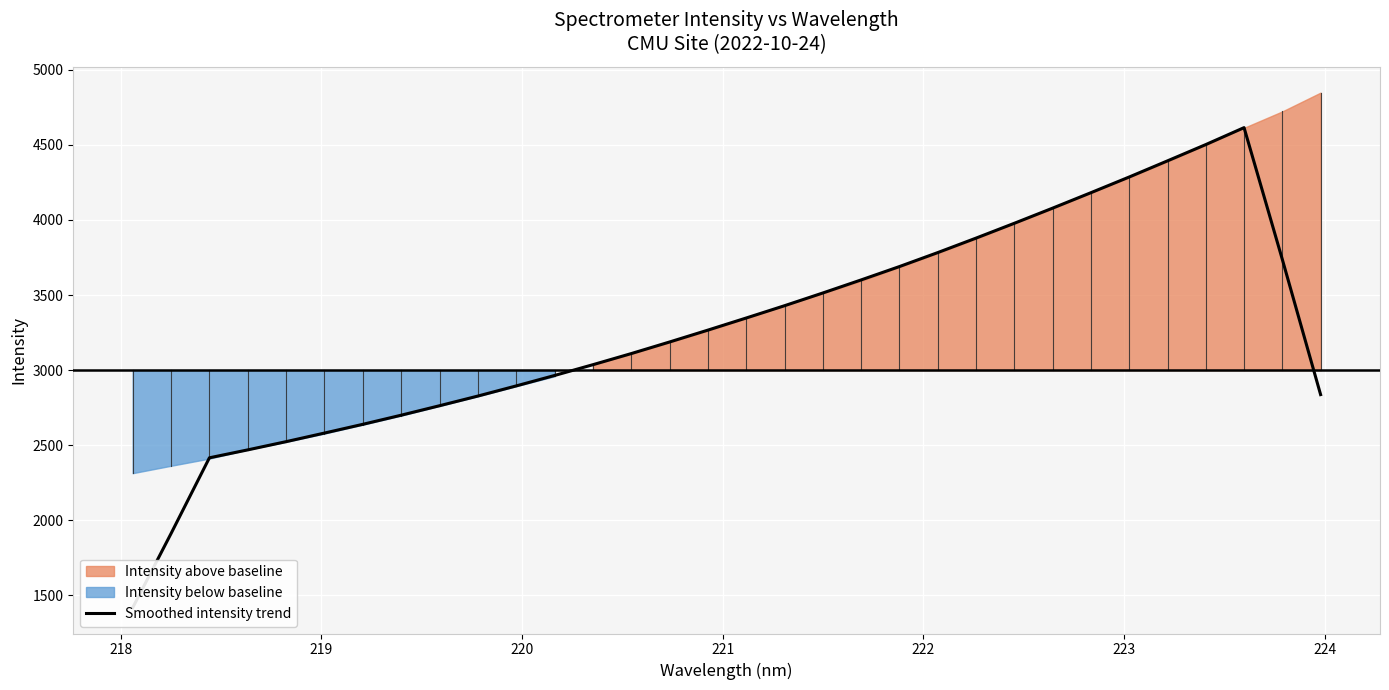

Count the number of categories in the chart.

32